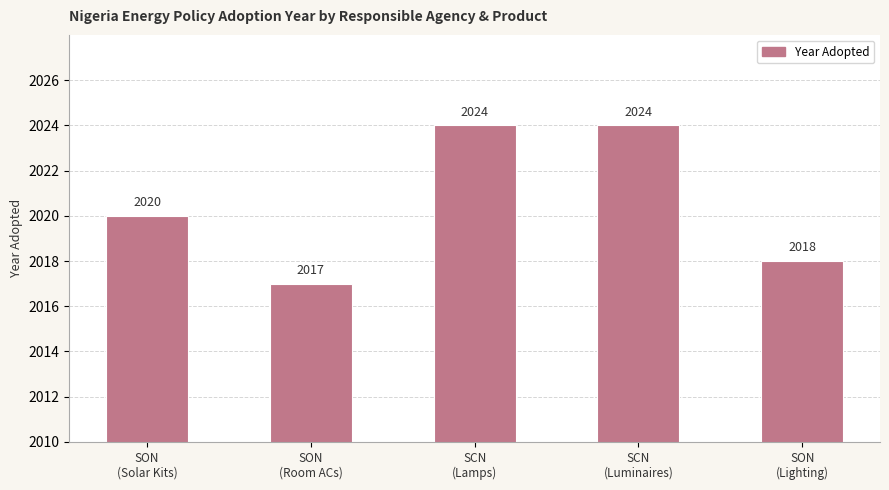

What is the sum of all values?

10103